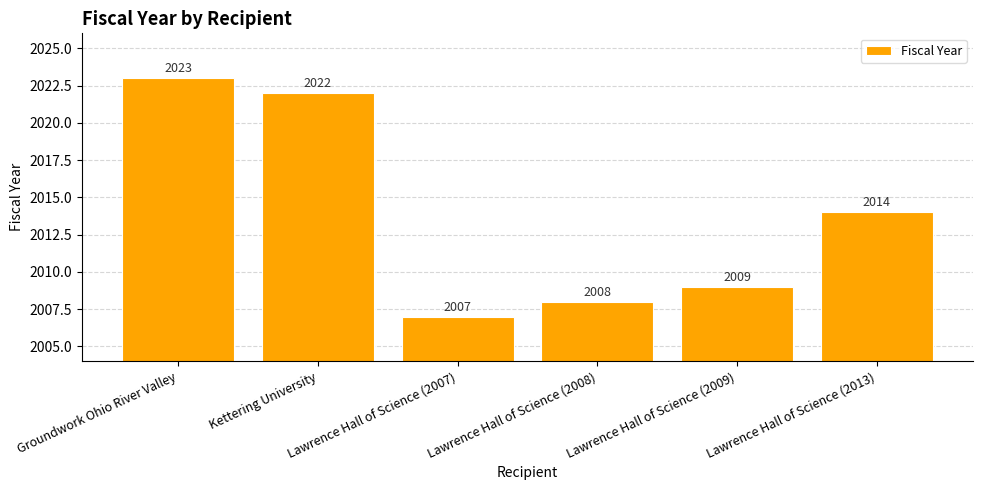

Rank the categories by value from highest to lowest.

Groundwork Ohio River Valley, Kettering University, Lawrence Hall of Science (2013), Lawrence Hall of Science (2009), Lawrence Hall of Science (2008), Lawrence Hall of Science (2007)